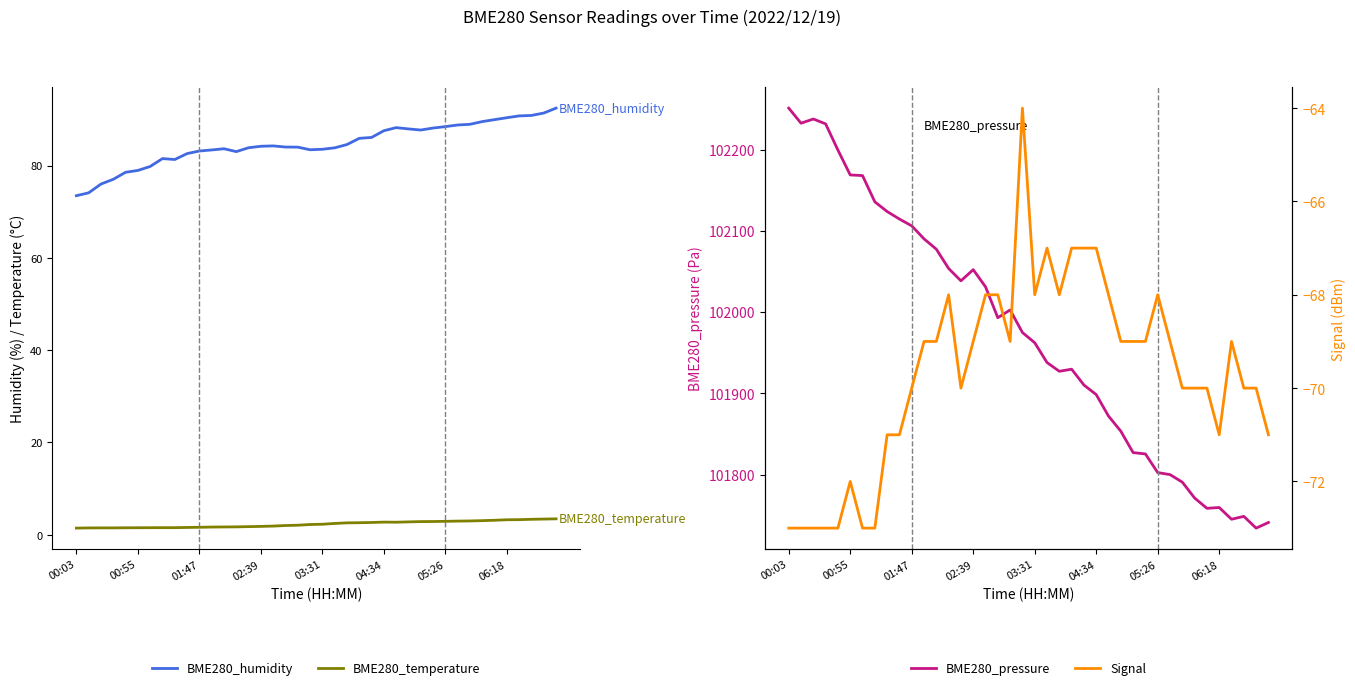

At how many categories does at least one series exceed 55925?

40